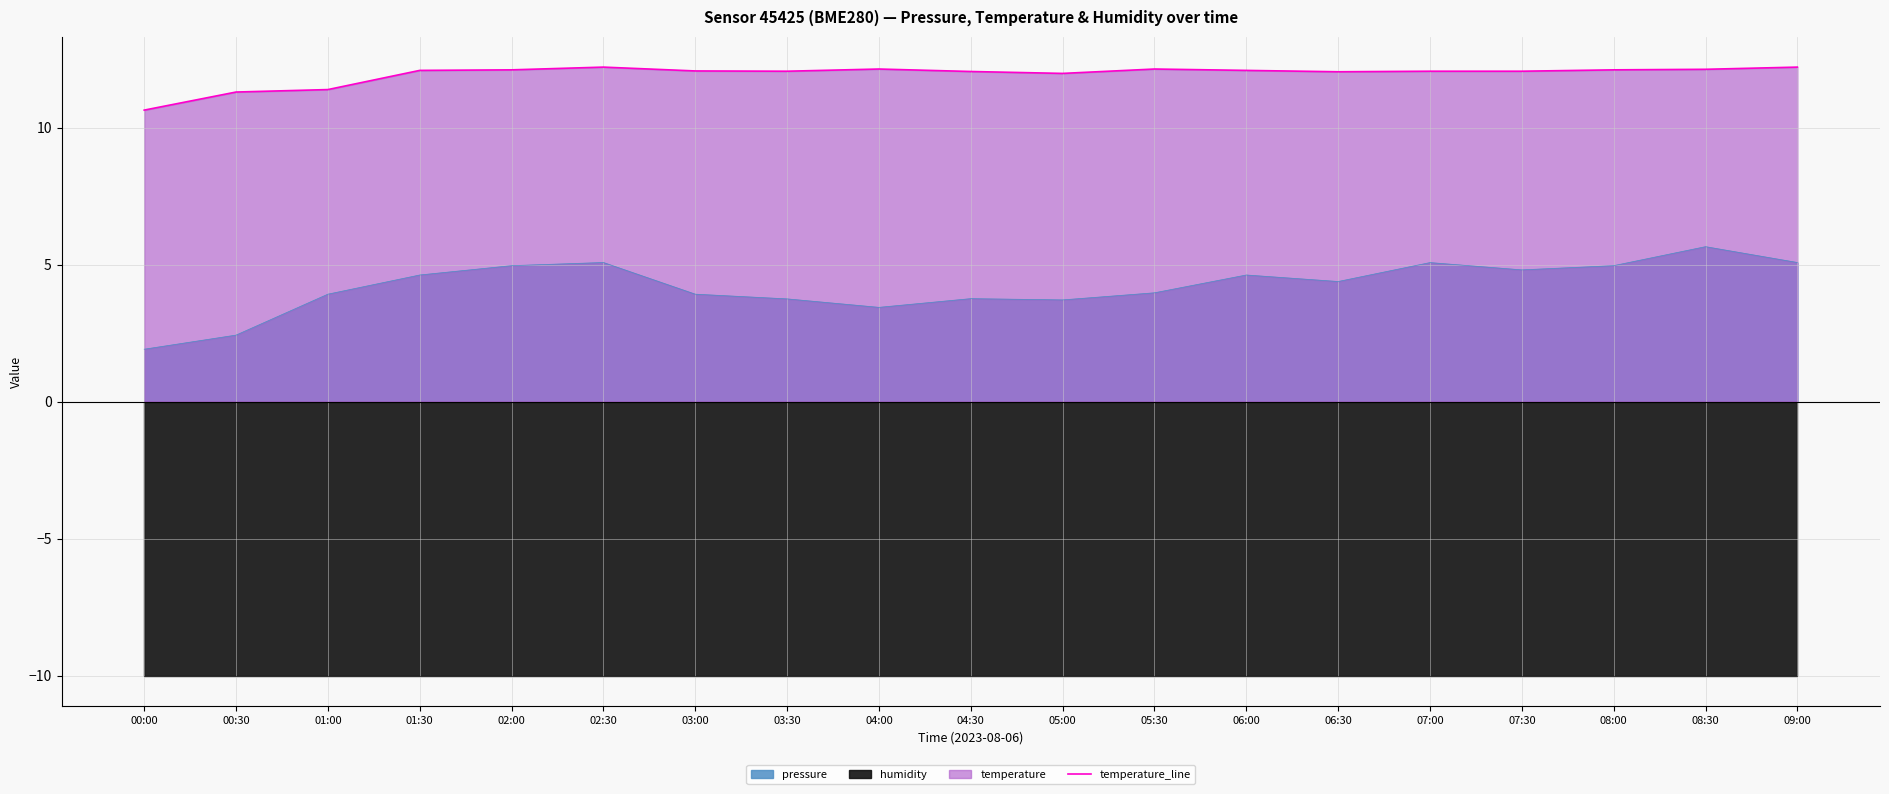

What is the change in value from 03:00 to 05:00?

-0.1